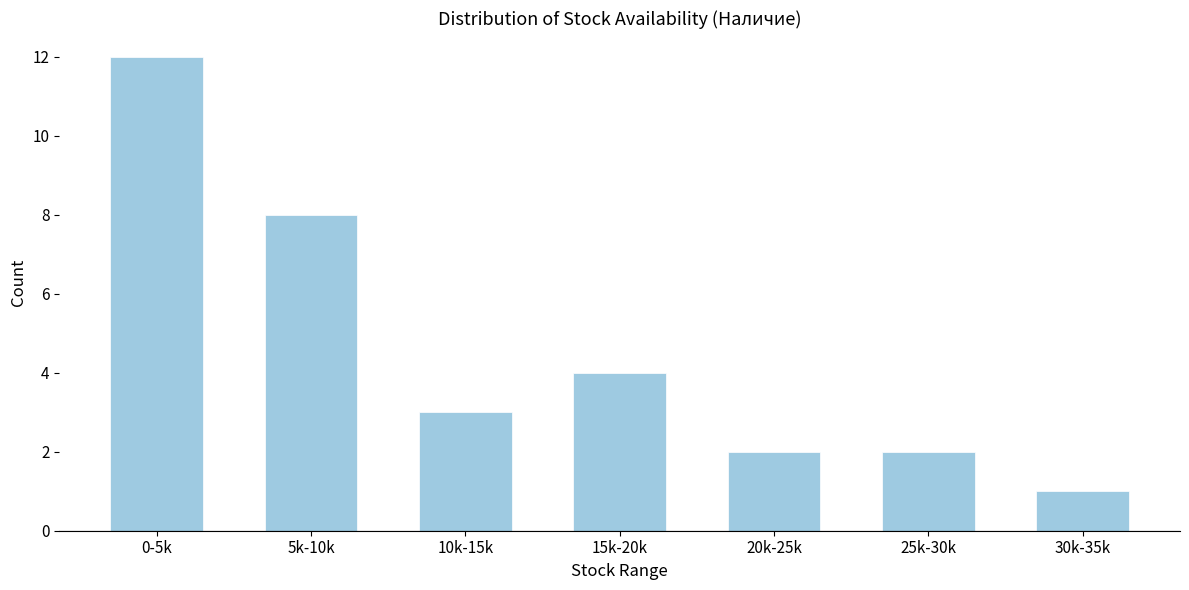

Reading right to left, extract all data points from this chart.

1	2	2	4	3	8	12